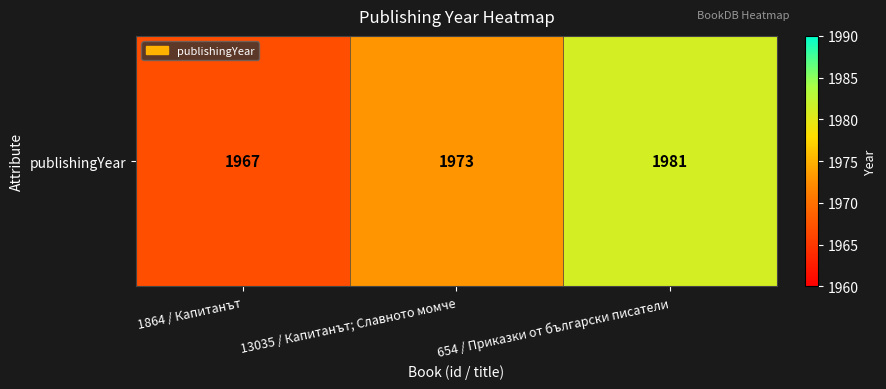

What is the ratio of the value at 13035 / Капитанът; Славното момче to the value at 1864 / Капитанът?

1.0